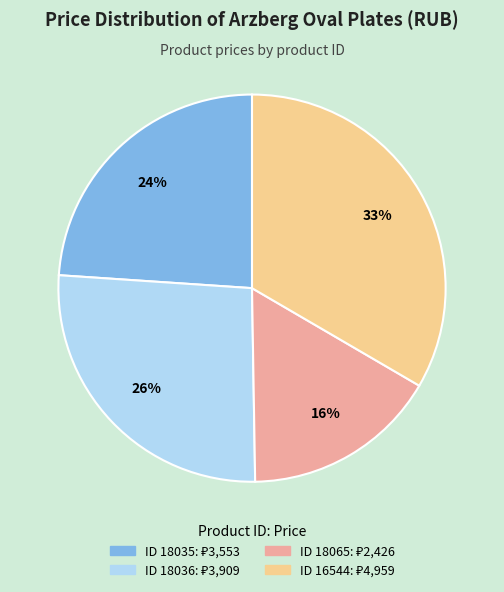

To the nearest percent, what is the difference between the largest and smallest slice percentages?

17%